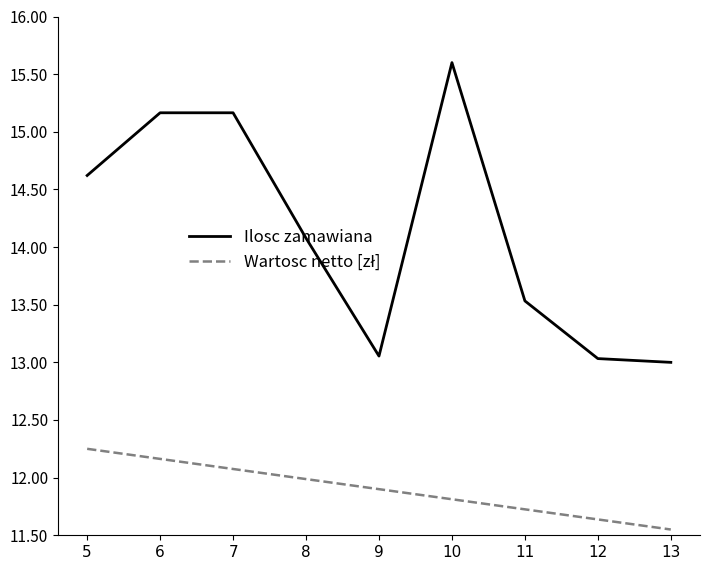

What is the difference between the highest and lowest values at 5?

2.4